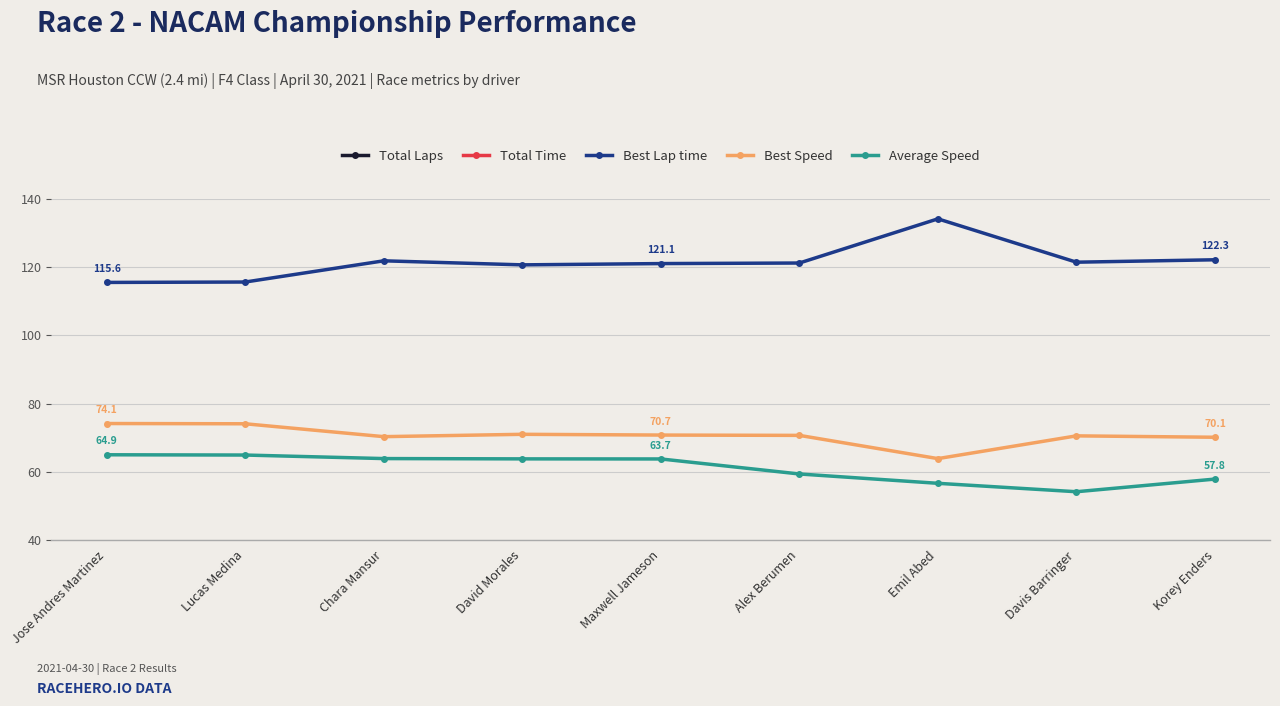

At David Morales, list the series in order from largest to smallest.

Total Time, Best Lap time, Best Speed, Average Speed, Total Laps